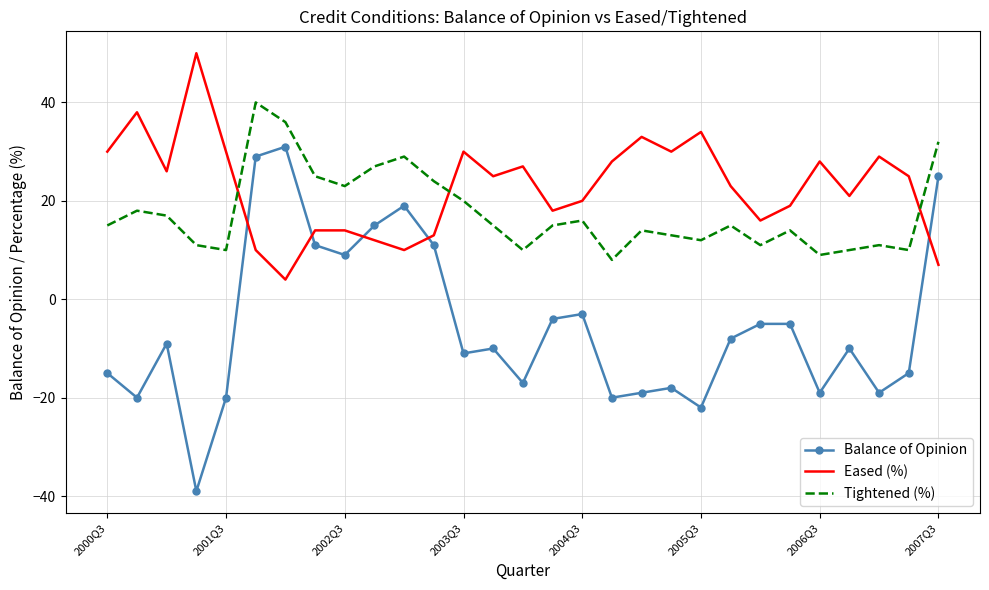

How many interior local valleys does the Eased (%) series have?

8